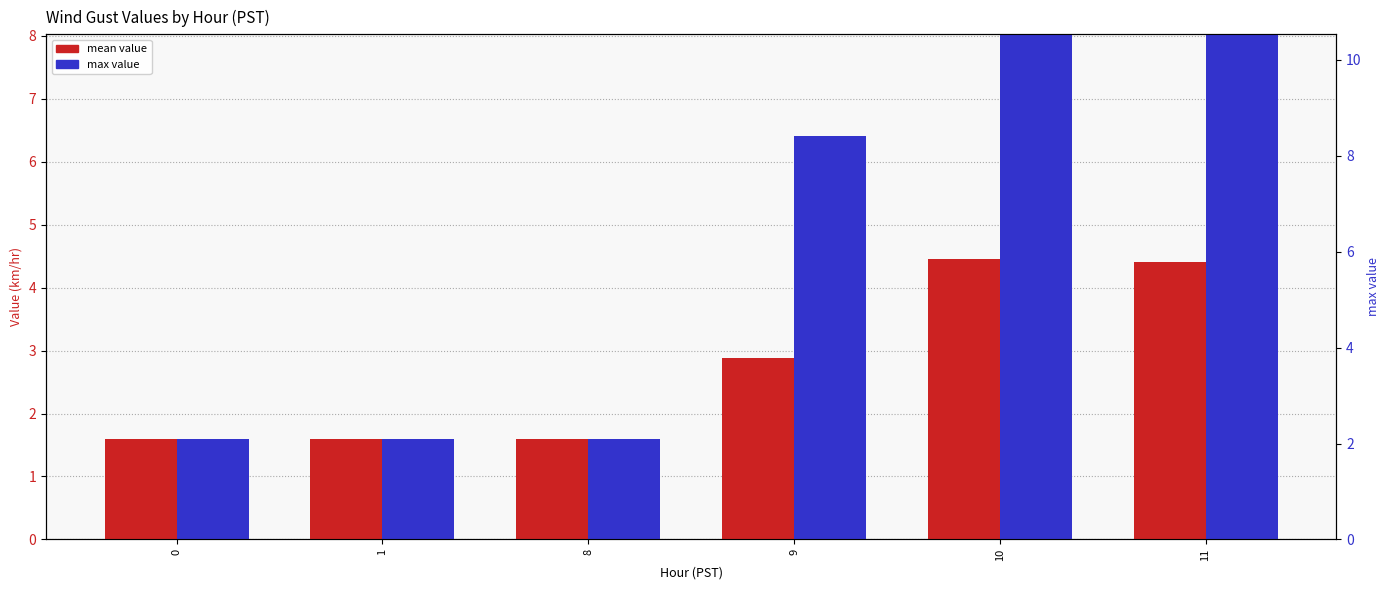

List the series in order of their overall mean, lowest first.

mean value, max value